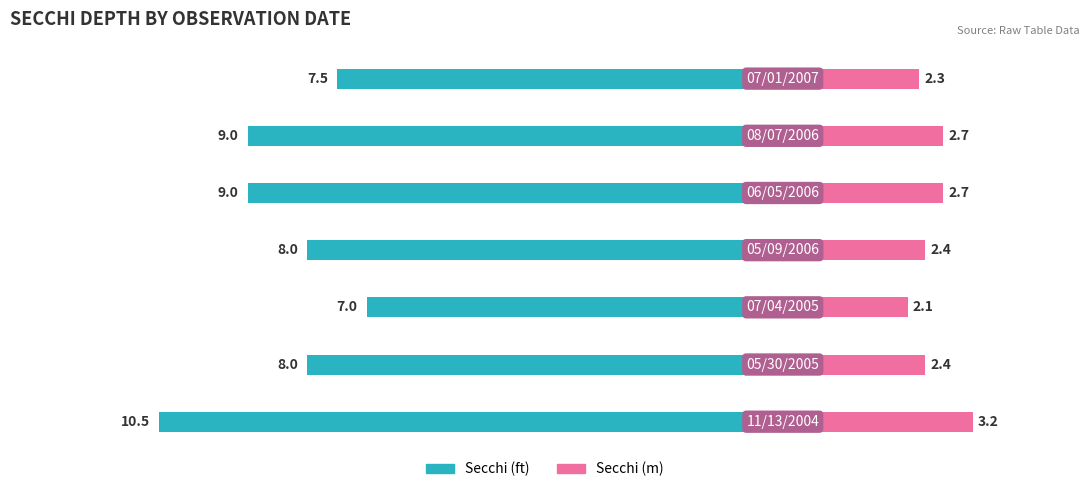

What is the maximum value shown in the chart?

10.5